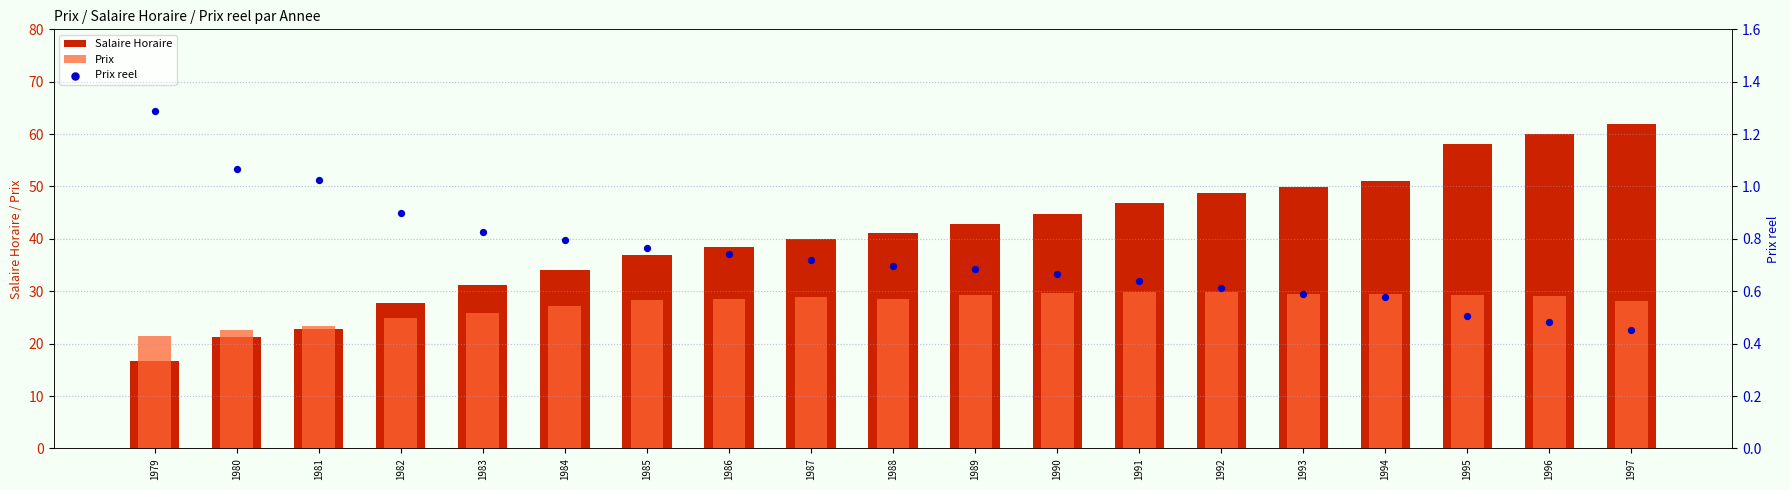

At how many categories does at least one series exceed 7?

19